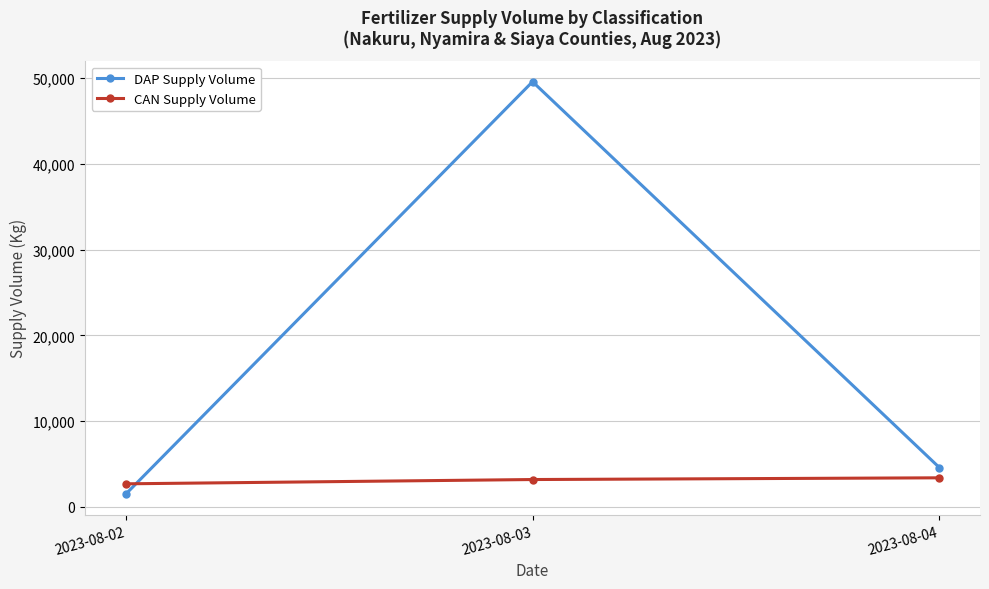

The value of DAP Supply Volume at 2023-08-03 is 76902. True or false?

False